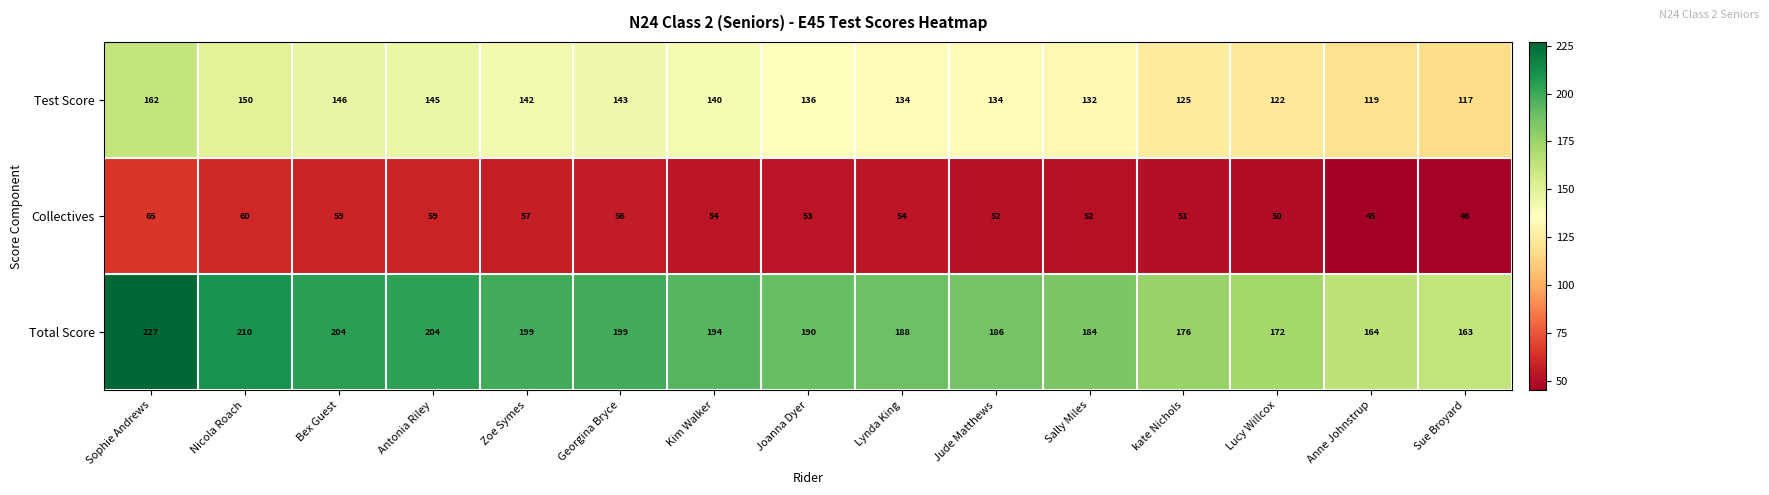

At which label does Total Score first exceed 190?

Sophie Andrews